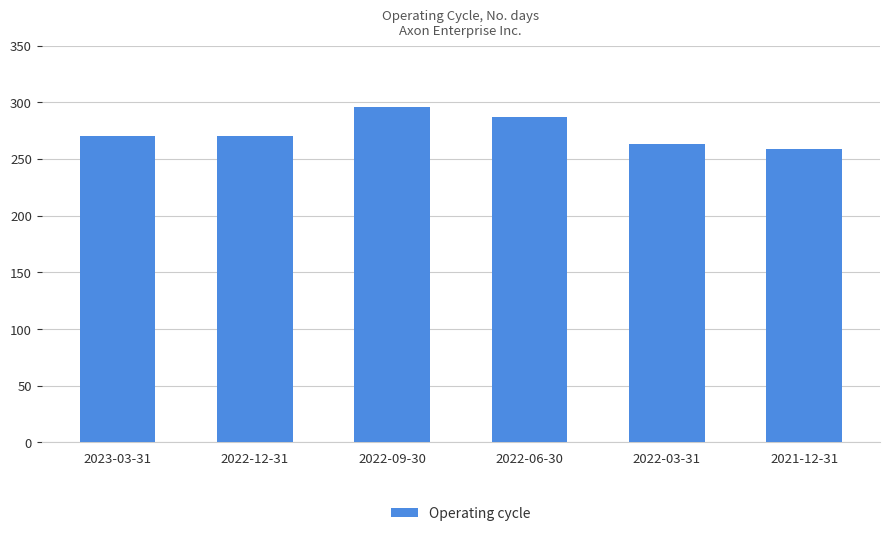

Reading left to right, extract all data points from this chart.

270	270	296	287	263	259